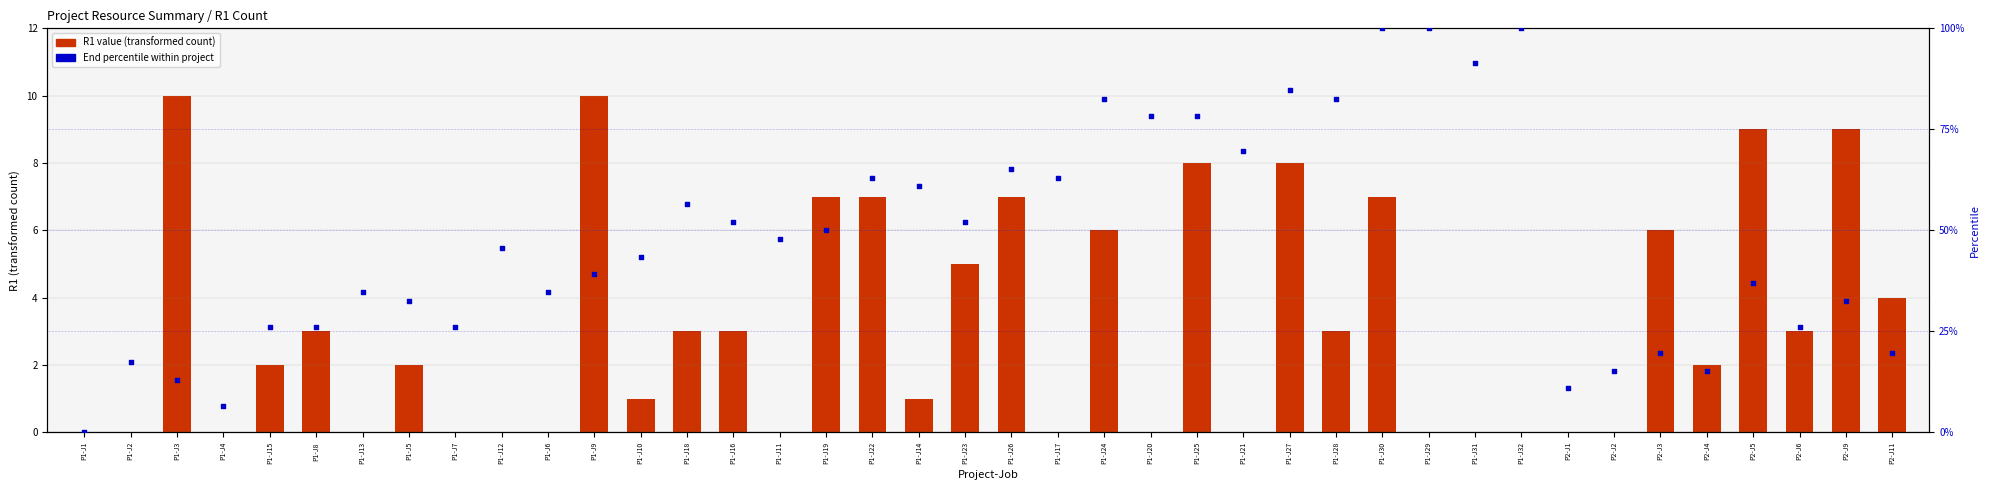

At how many categories does at least one series exceed 3?

39